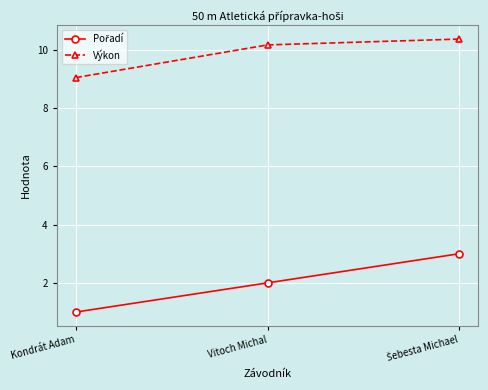

What is the lowest value of the Výkon series?

9.0